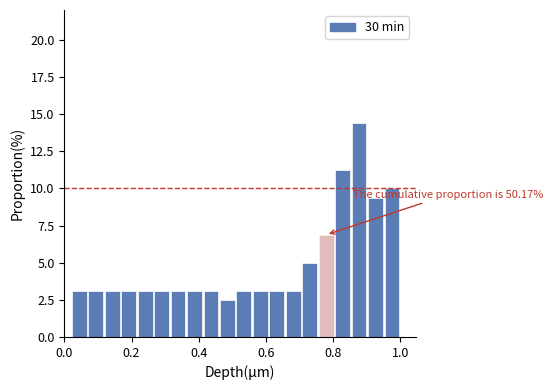

Around what value on the x-axis is the tallest bar? Give the approximate position of its centre, as read against the axis.

0.88